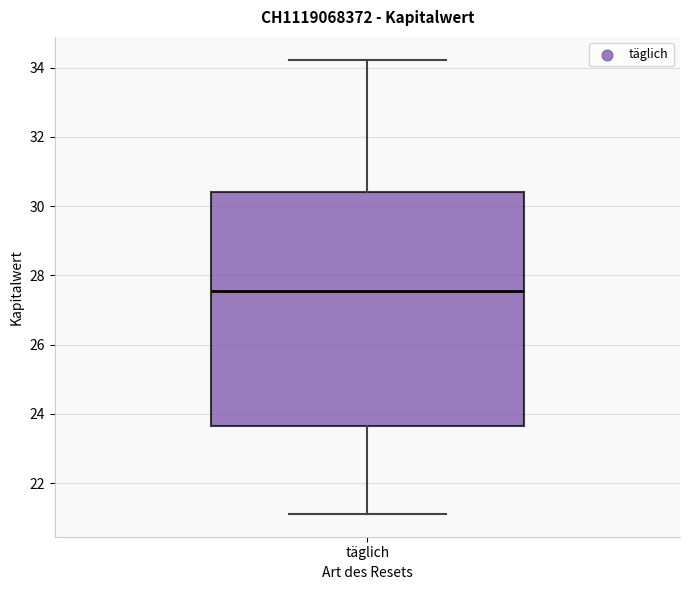

Where does the upper whisker of the box for täglich end on the y-axis? The values are not printed on the chart, so give them approximately, as read against the axis.

34.2